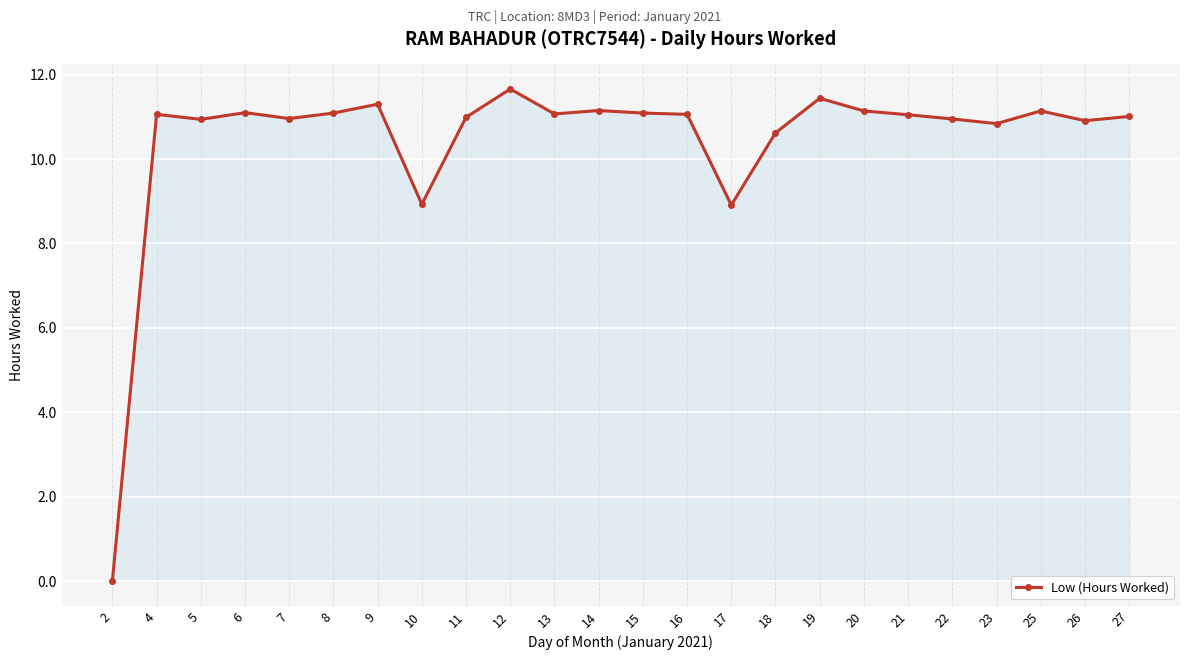

True or false: there are more than 2 points higher than both neighbors.

True